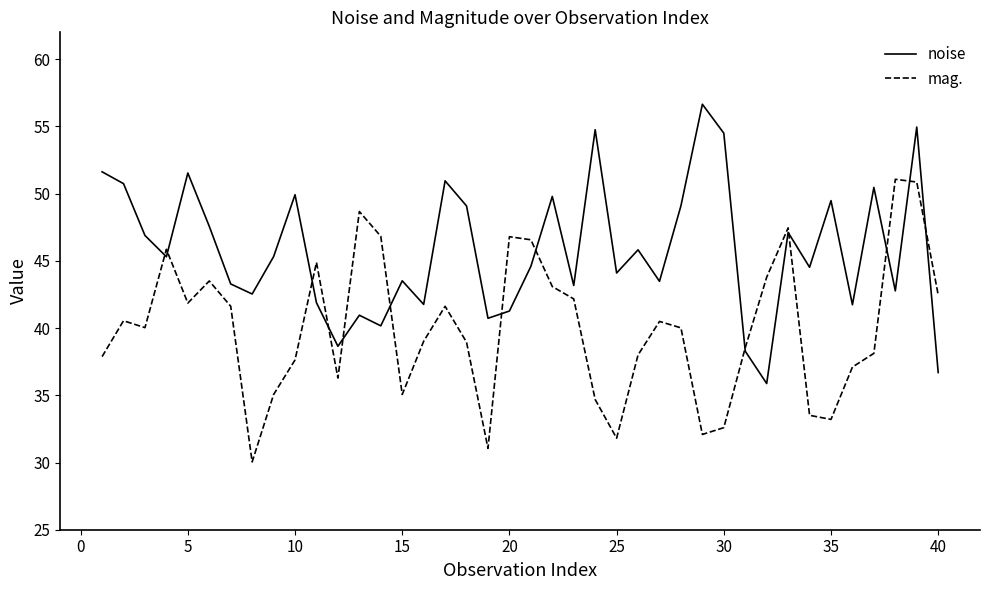

Does the chart have visible grid lines?

No